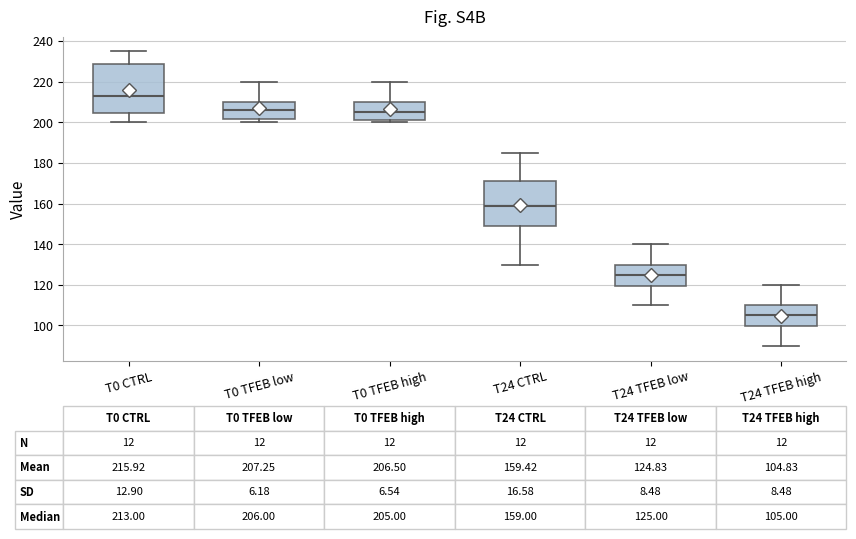

Which box has the highest median line?

T0 CTRL